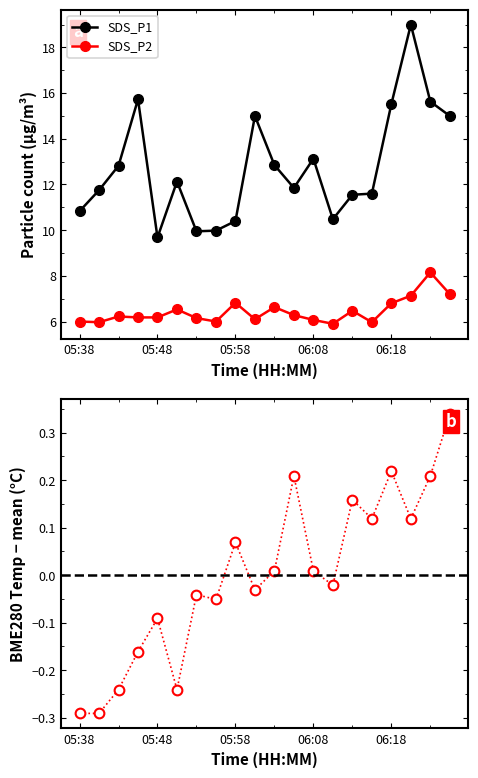

Reading left to right, extract all data points from this chart.

SDS_P1: 10.8	11.8	12.8	15.7	9.7	12.1	9.9	10.0	10.4	15.0	12.8	11.8	13.1	10.5	11.6	11.6	15.5	19.0	15.6	15.0
SDS_P2: 6.0	6.0	6.2	6.2	6.2	6.5	6.2	6.0	6.8	6.1	6.6	6.3	6.1	5.9	6.5	6.0	6.8	7.1	8.2	7.2
BME280_temperature: -0.3	-0.3	-0.2	-0.2	-0.1	-0.2	-0.0	-0.1	0.1	-0.0	0.0	0.2	0.0	-0.0	0.2	0.1	0.2	0.1	0.2	0.3